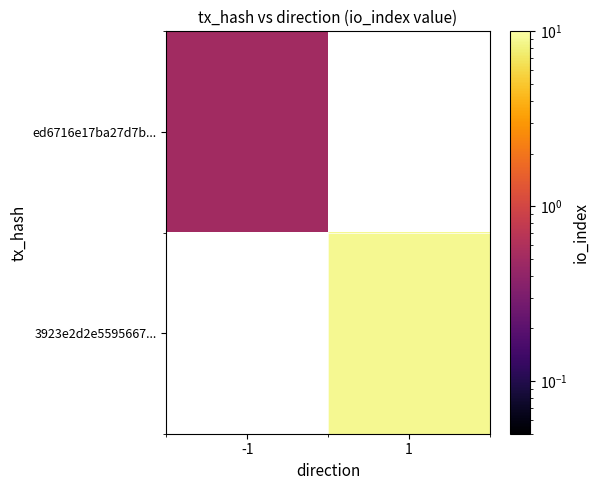

Is the value of 3923e2d2e5595667... at -1 greater than the value of ed6716e17ba27d7b... at -1?

No